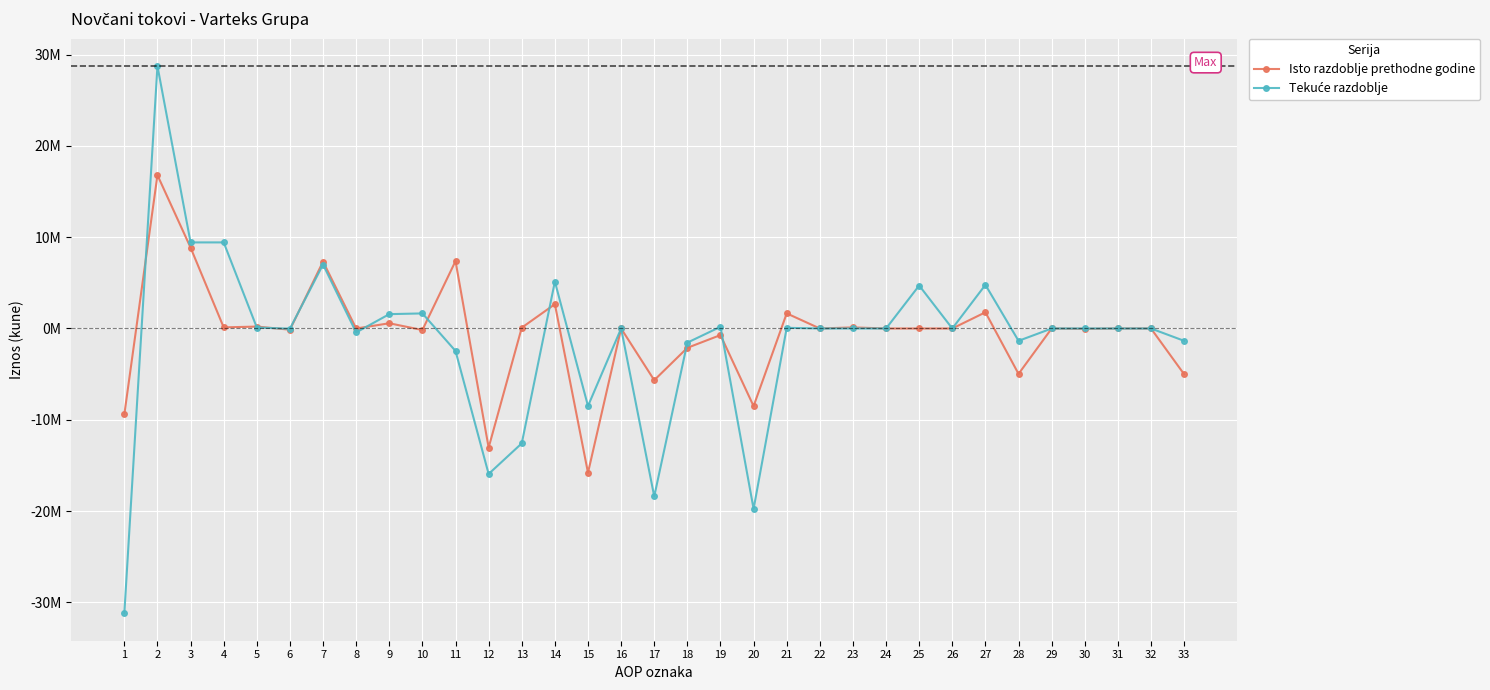

Where is the first local minimum for Isto razdoblje prethodne godine?

4